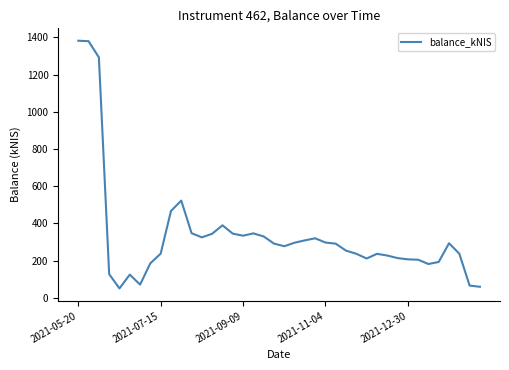

What is the difference between the maximum and minimum values?

1332.0